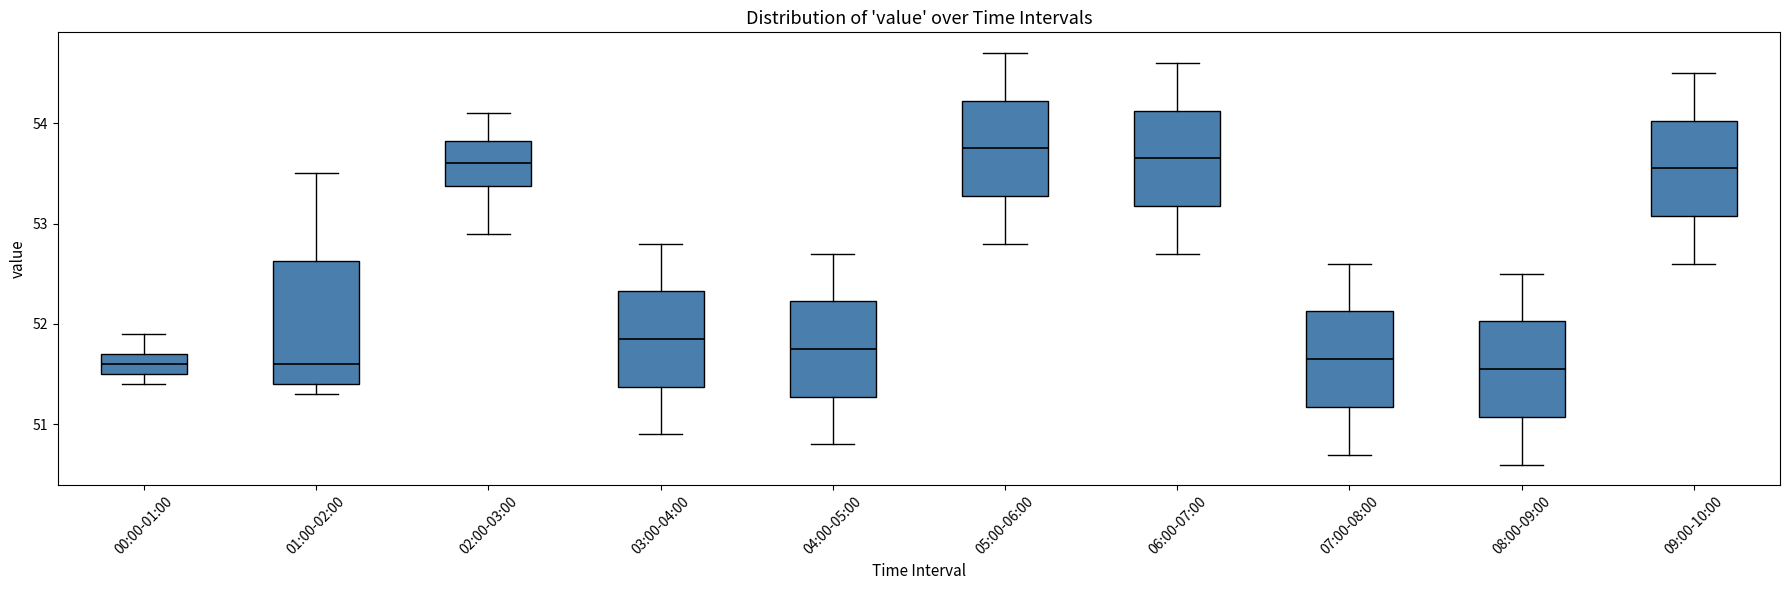

Comparing the boxes themselves (not the whiskers), which one is the tallest?

01:00-02:00